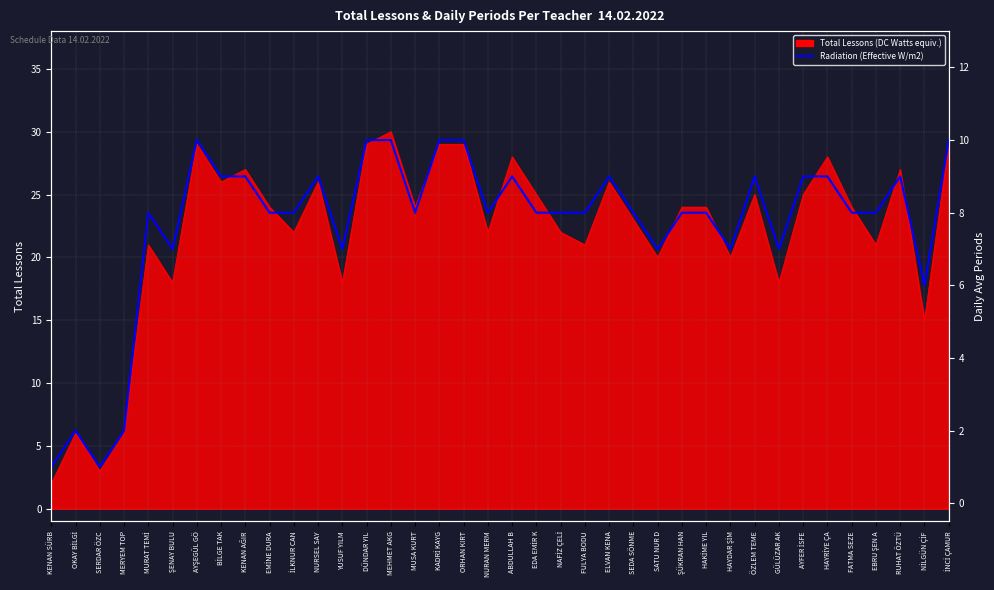

Where is the first local minimum?

SERDAR ÖZC